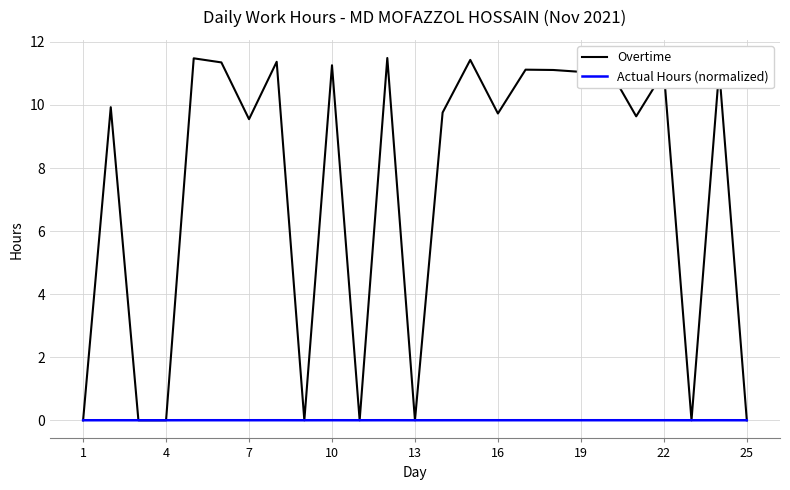

What is the maximum value shown in the chart?

11.5